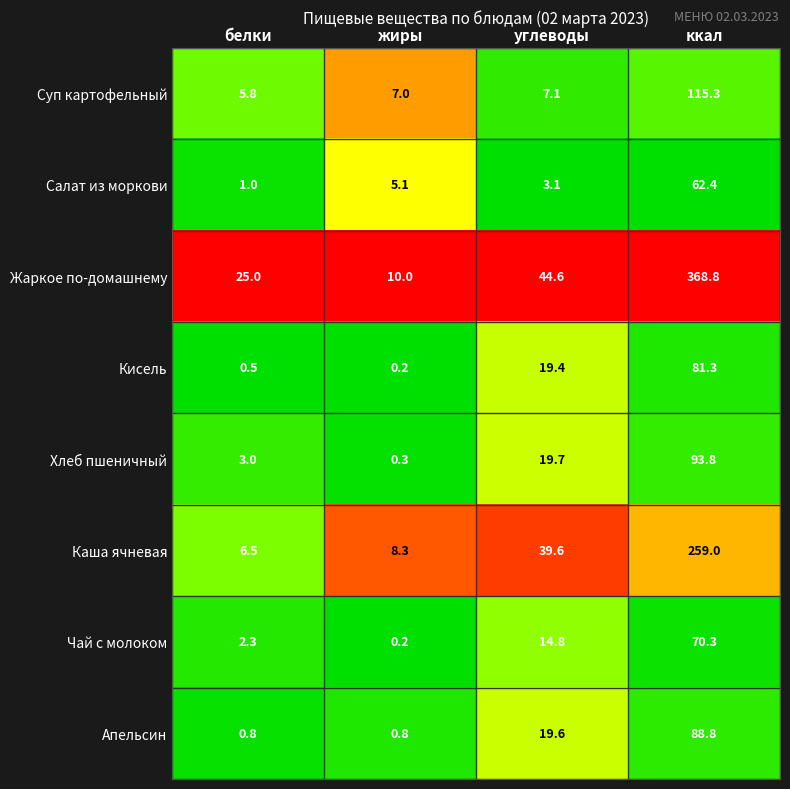

What is the difference between the highest and lowest values at белки?

24.5